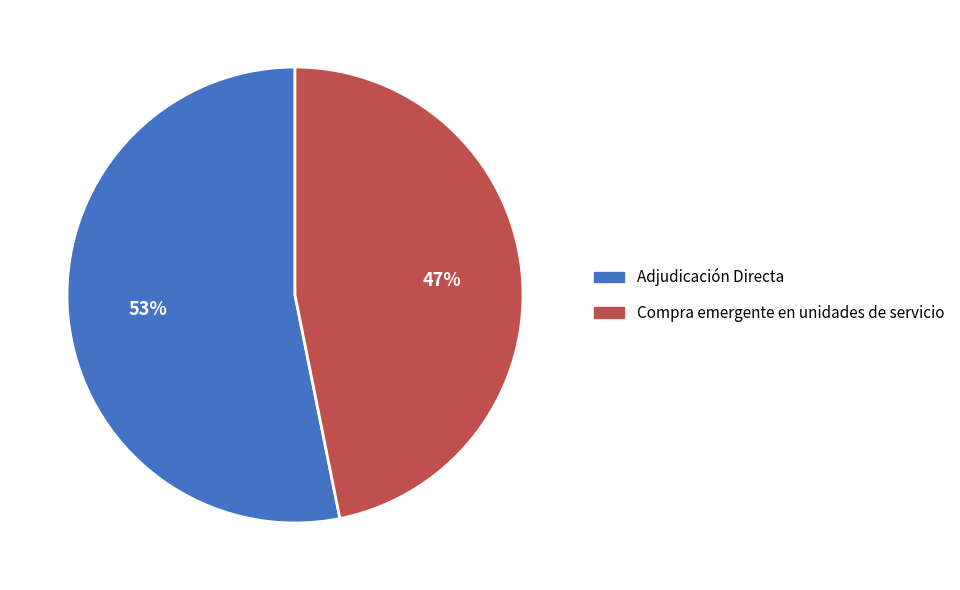

Is the sum of Compra emergente en unidades de servicio and Adjudicación Directa greater than half?

Yes